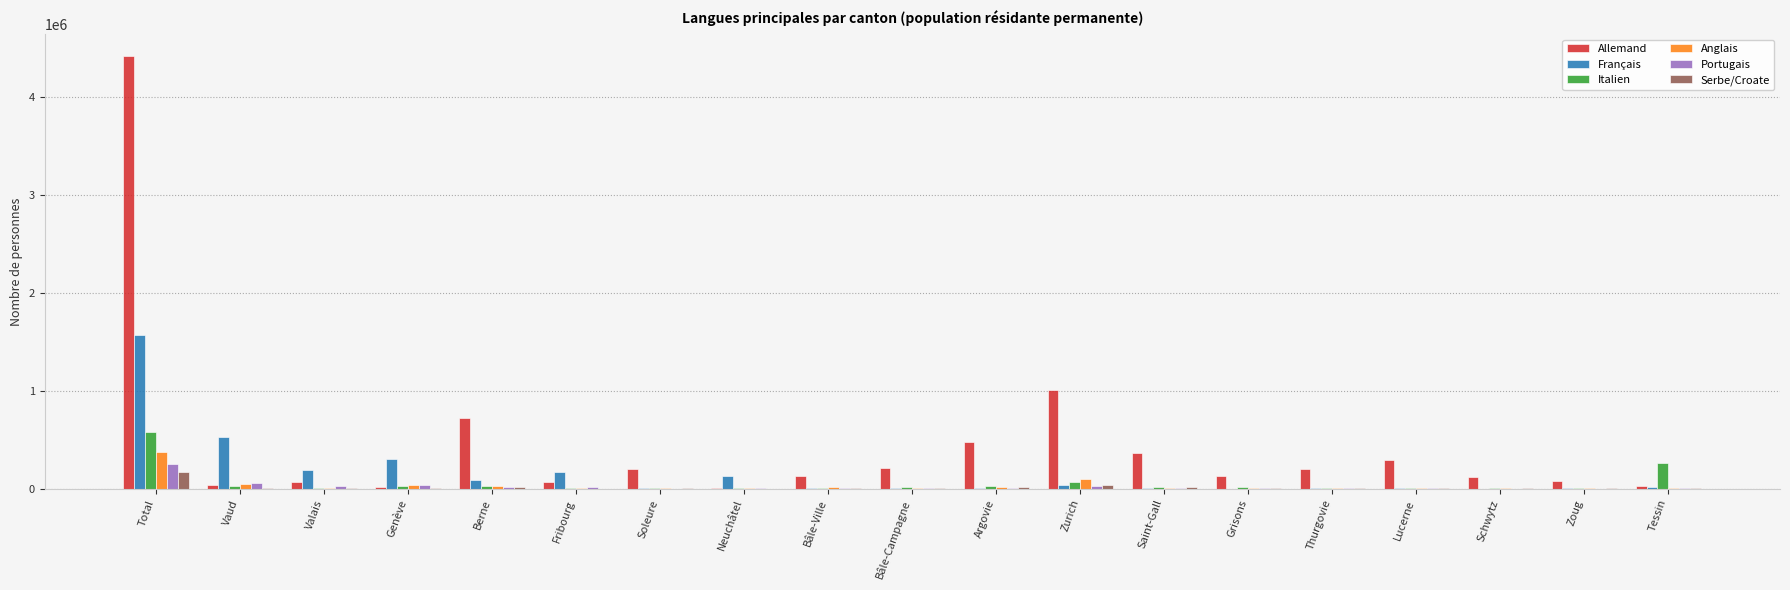

What is the average value of the Allemand series?

453289